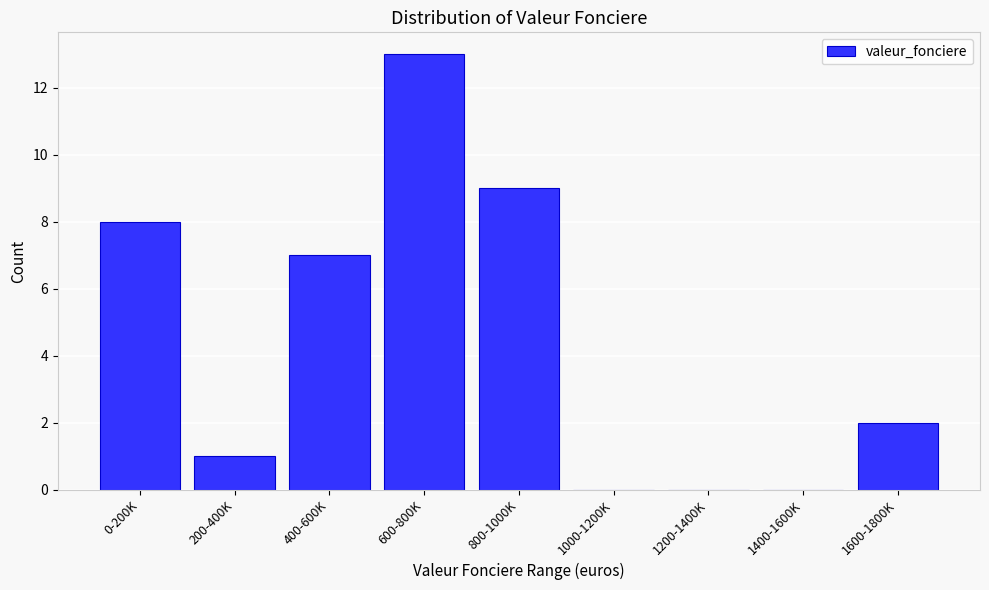

Reading left to right, extract all data points from this chart.

0-200K=8	200-400K=1	400-600K=7	600-800K=13	800-1000K=9	1000-1200K=0	1200-1400K=0	1400-1600K=0	1600-1800K=2